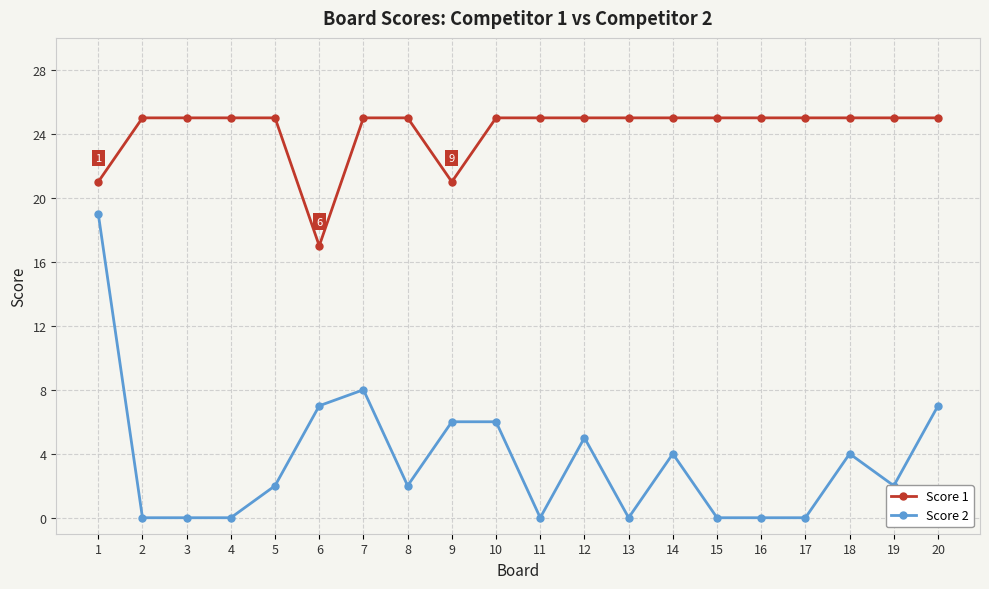

How many data points does each series have?

20